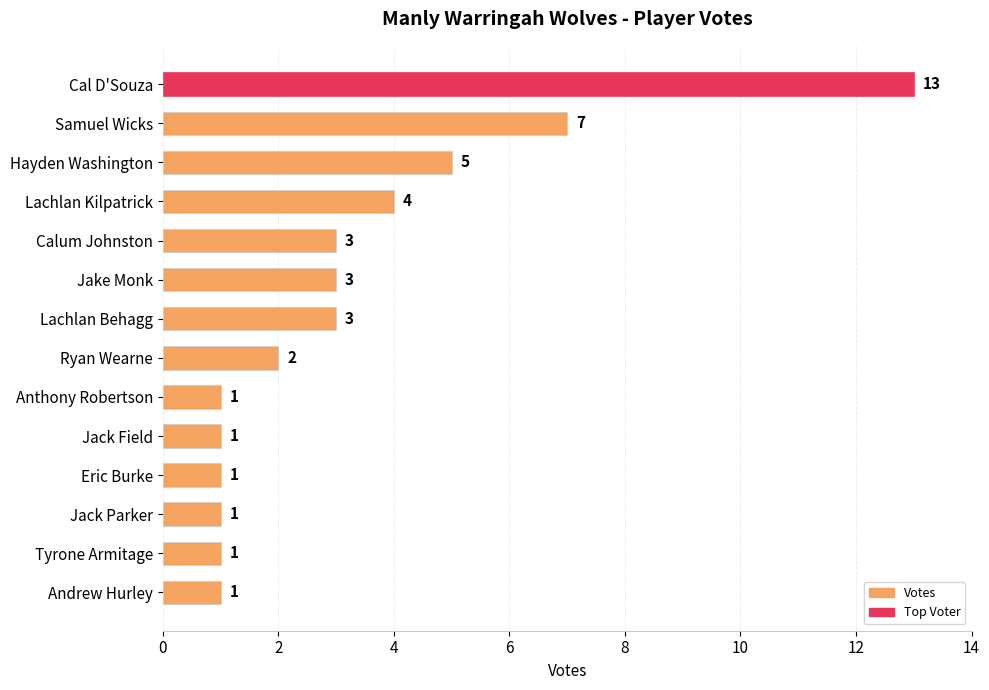

Is it true that the value at Tyrone Armitage is 1?

True